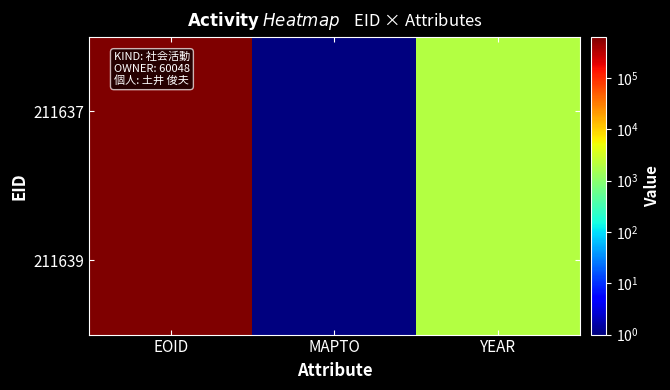

At YEAR, list the series in order from largest to smallest.

211637, 211639